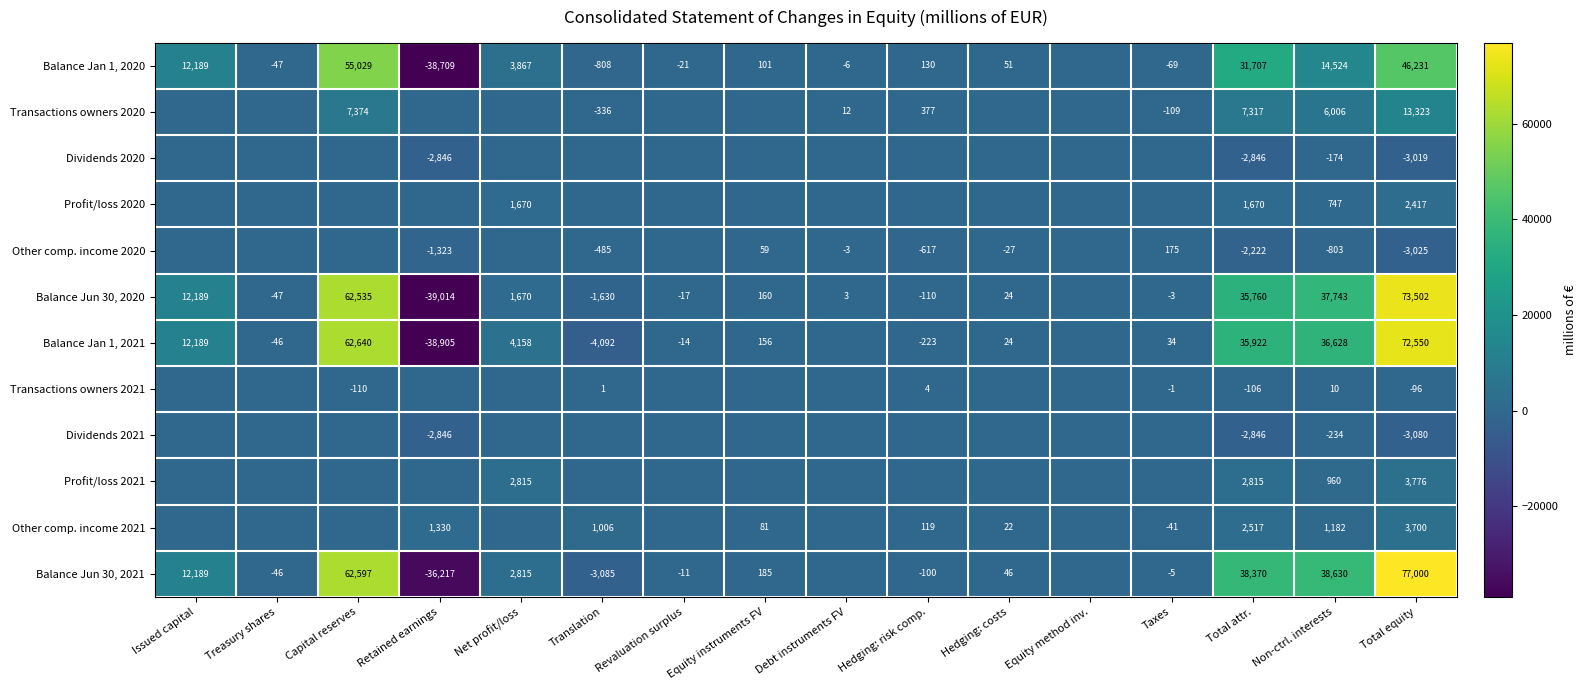

True or false: Balance Jan 1, 2021 has a value of -14 at Revaluation surplus.

True